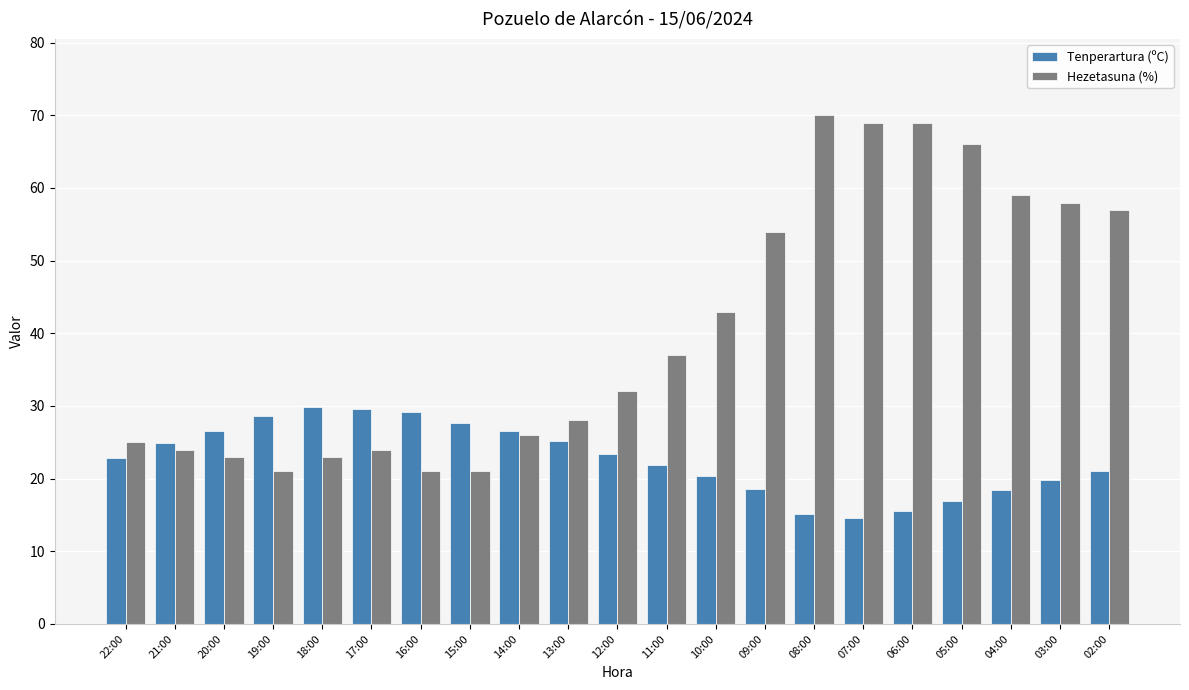

Rank the series by their average value, from highest to lowest.

Hezetasuna (%), Tenperartura (ºC)